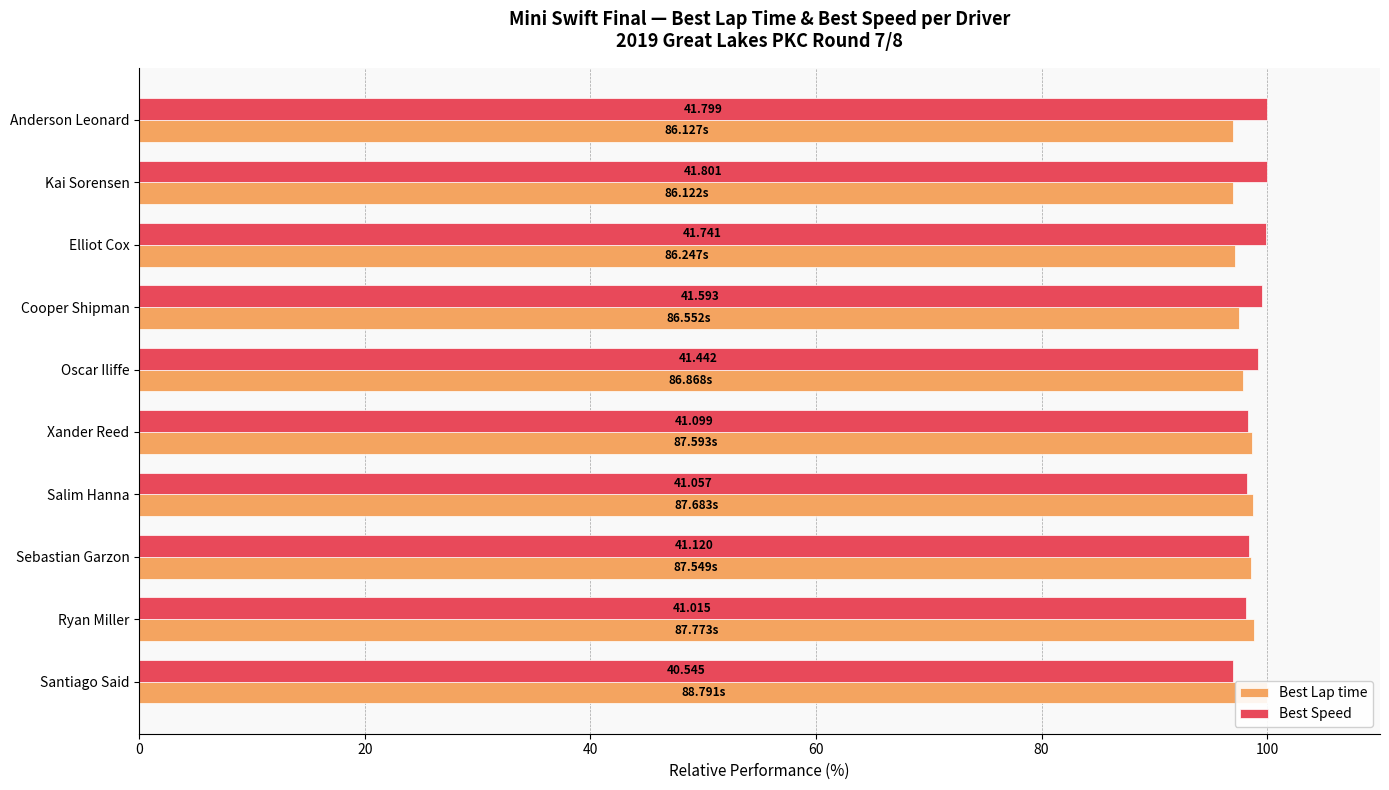

Reading left to right, extract all data points from this chart.

Best Lap time: 97.0	97.0	97.1	97.5	97.8	98.7	98.8	98.6	98.9	100.0
Best Speed: 100.0	100.0	99.9	99.5	99.1	98.3	98.2	98.4	98.1	97.0